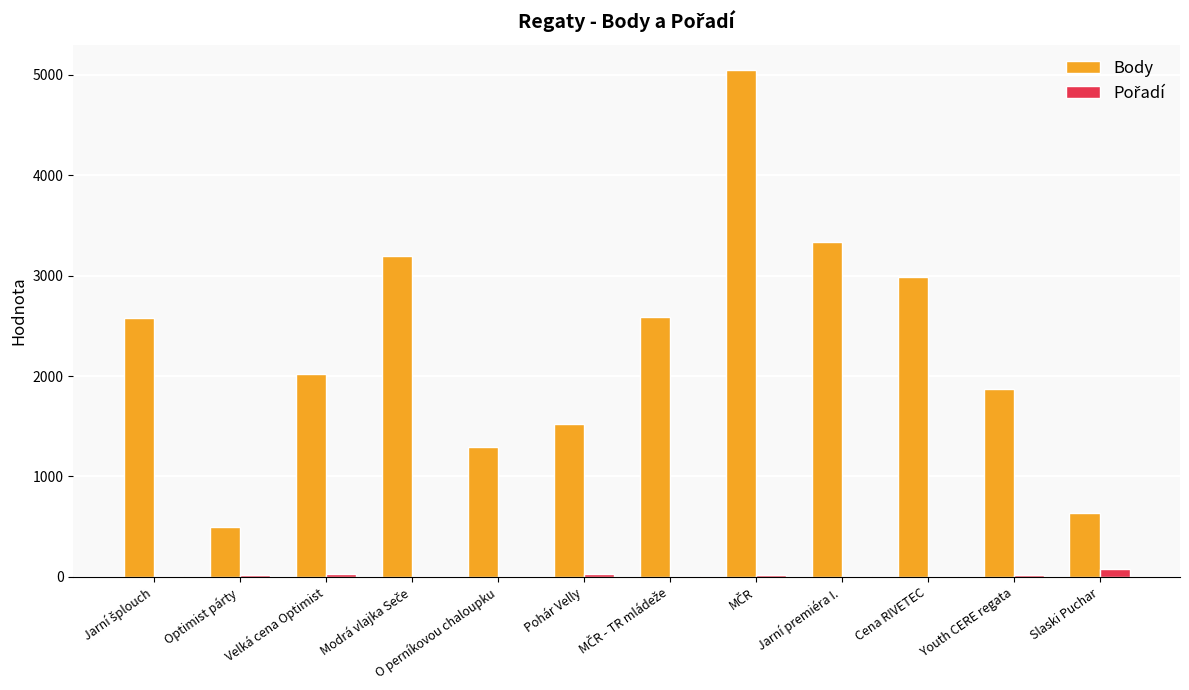

Is it true that Body equals 430 at Pohár Velly?

False